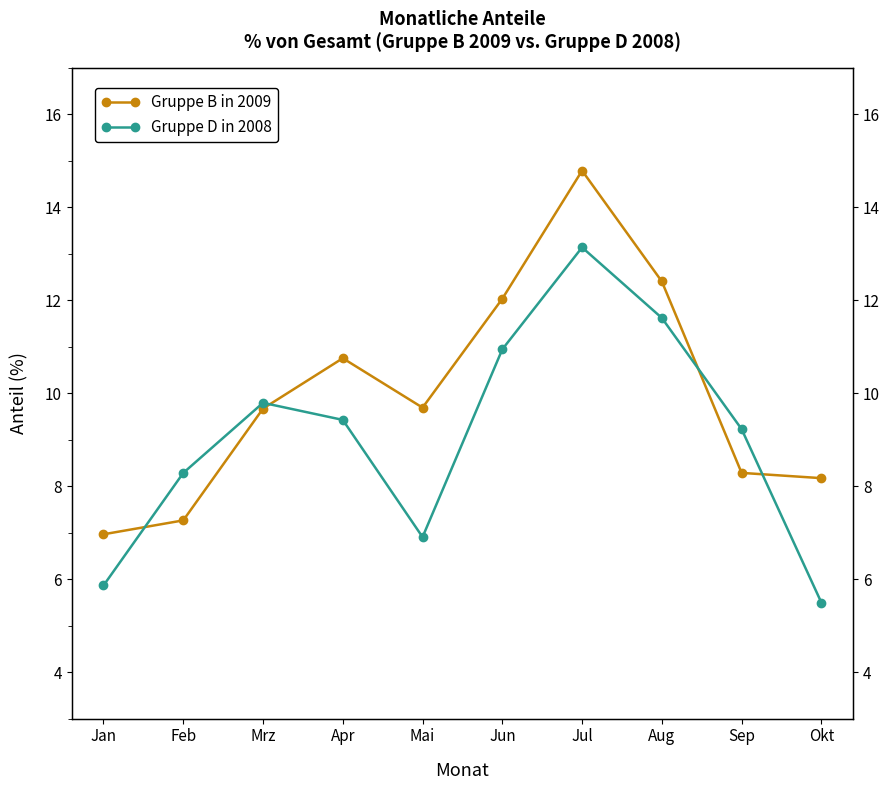

Between which two adjacent categories do Gruppe D in 2008 and Gruppe B in 2009 first intersect?

Jan and Feb